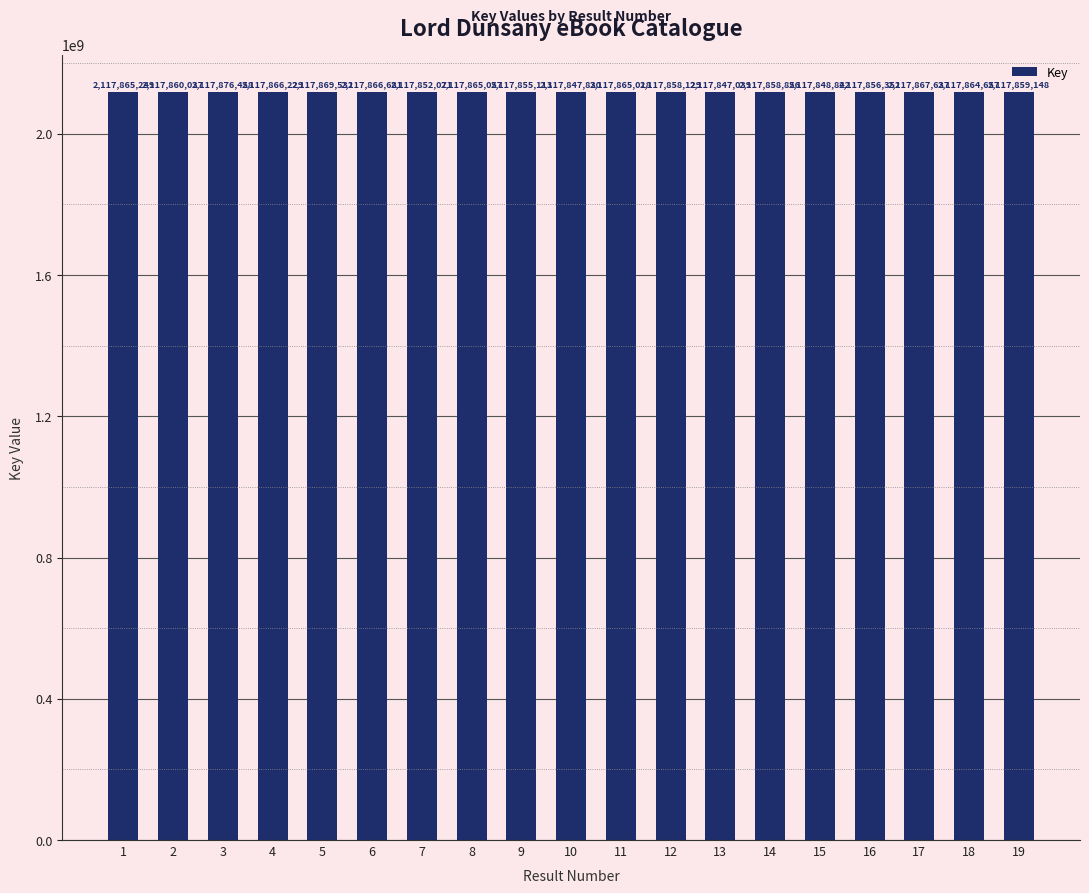

How many values are below 2117860037?

9